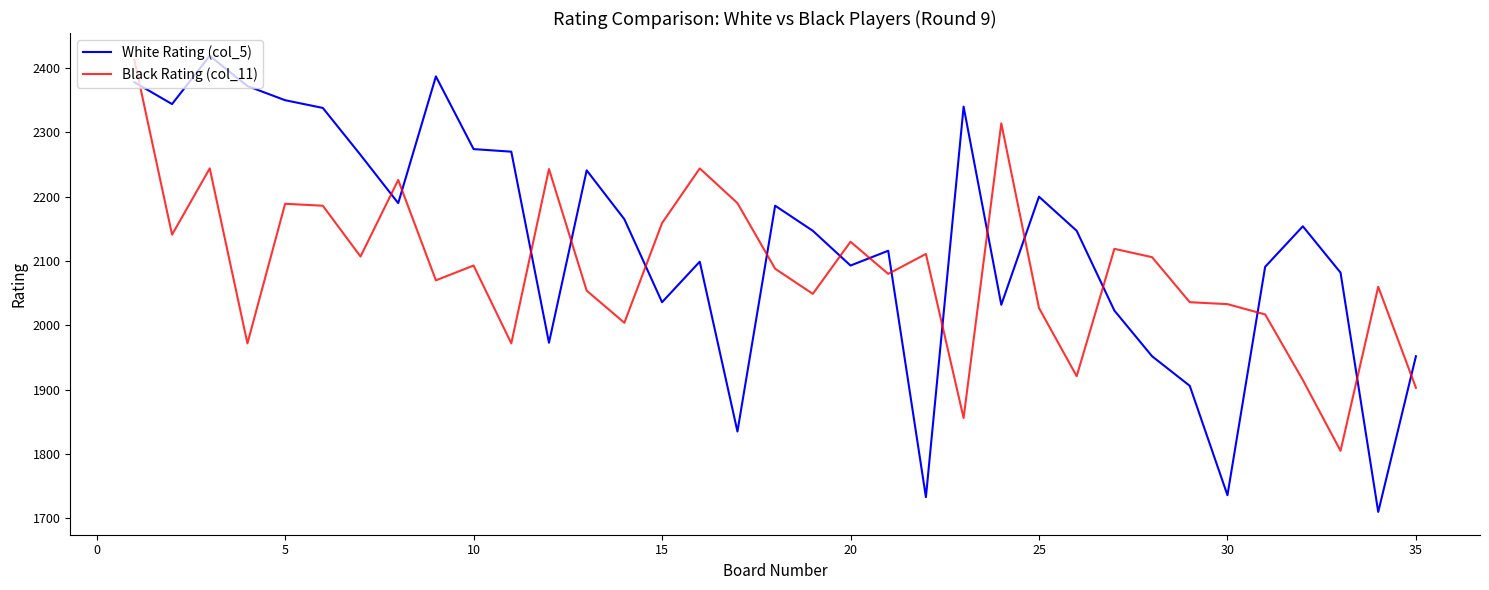

What is the highest value of the Black Rating (col_11) series?

2413